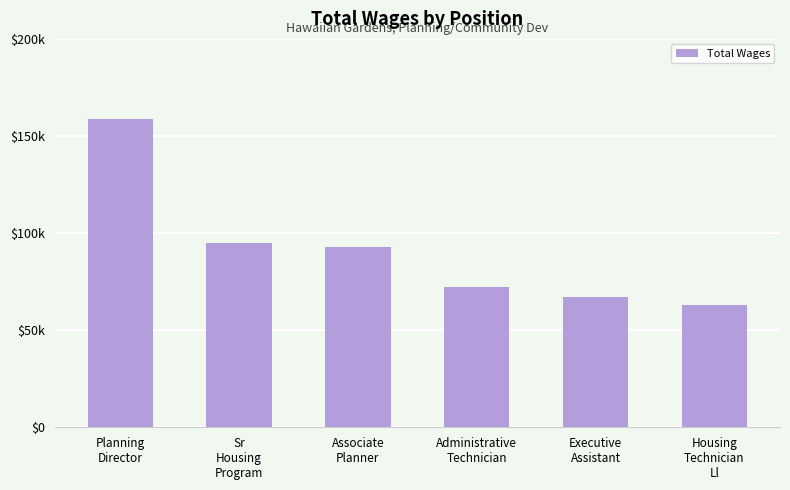

Is it true that the value at Executive
Assistant is 67273?

True